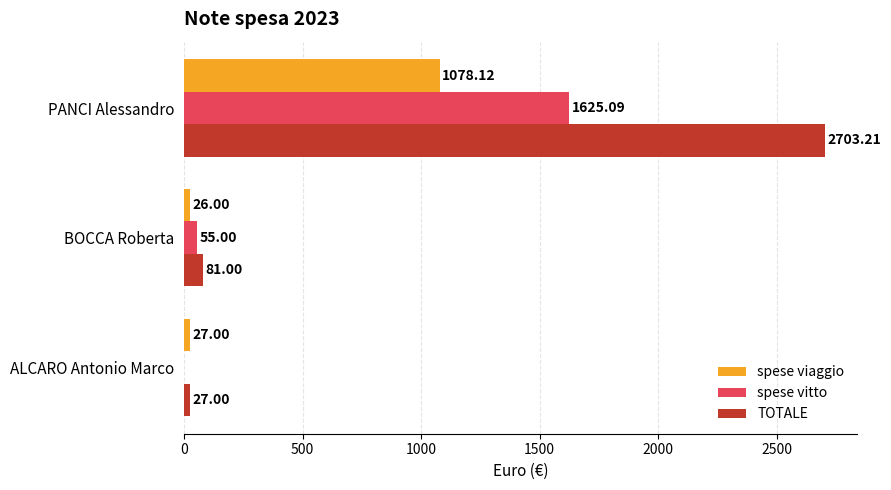

What is the sum of the spese viaggio values at PANCI Alessandro and ALCARO Antonio Marco?

1105.1